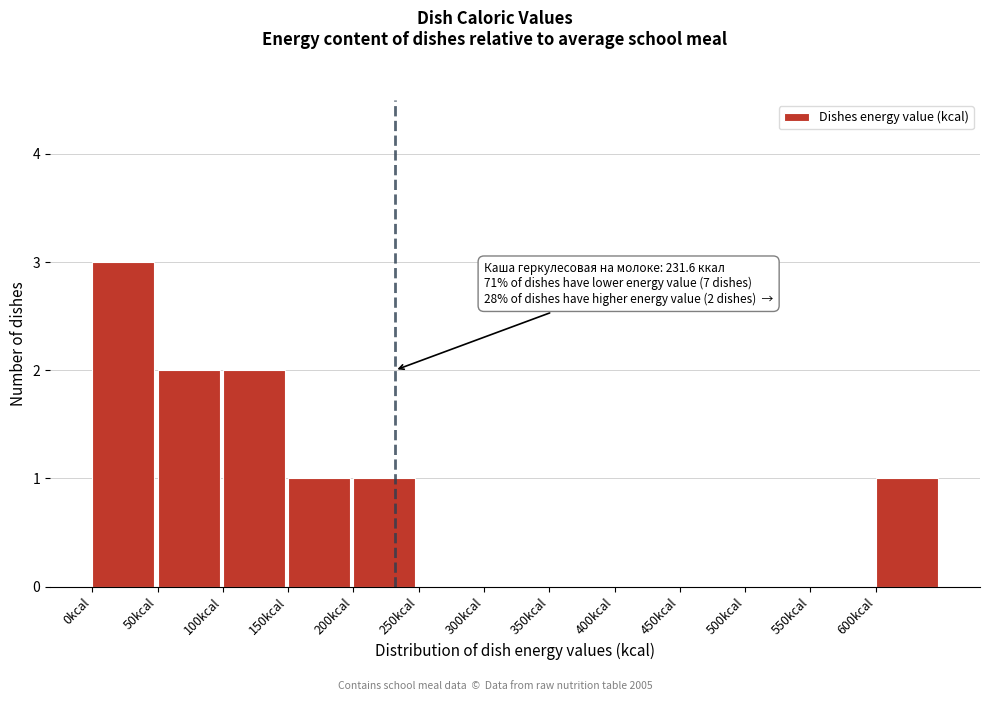

Over which range of the x-axis is the bar tallest?

0 to 50